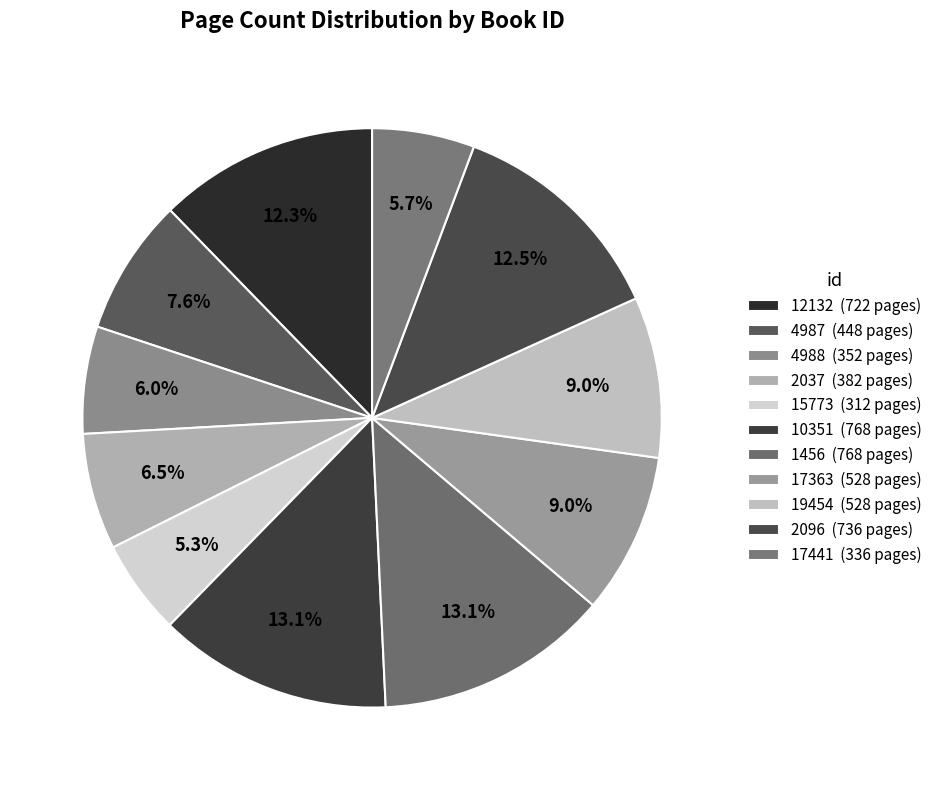

The 12132 slice represents 1% of the pie. True or false?

False